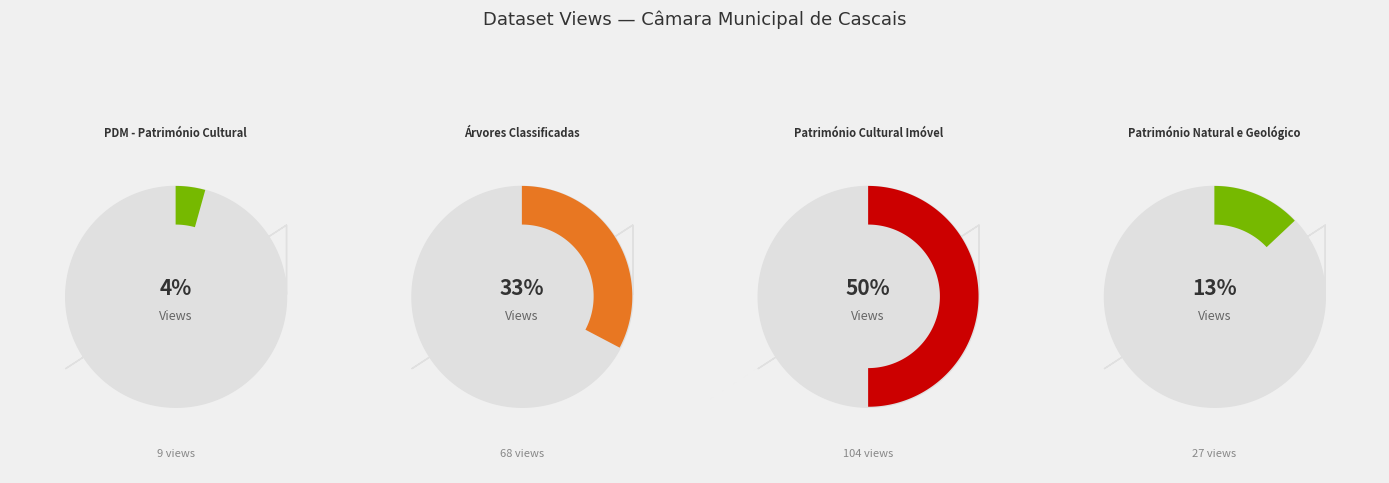

Do Património Cultural Imóvel and Património Natural e Geológico together represent more than half of the pie?

Yes